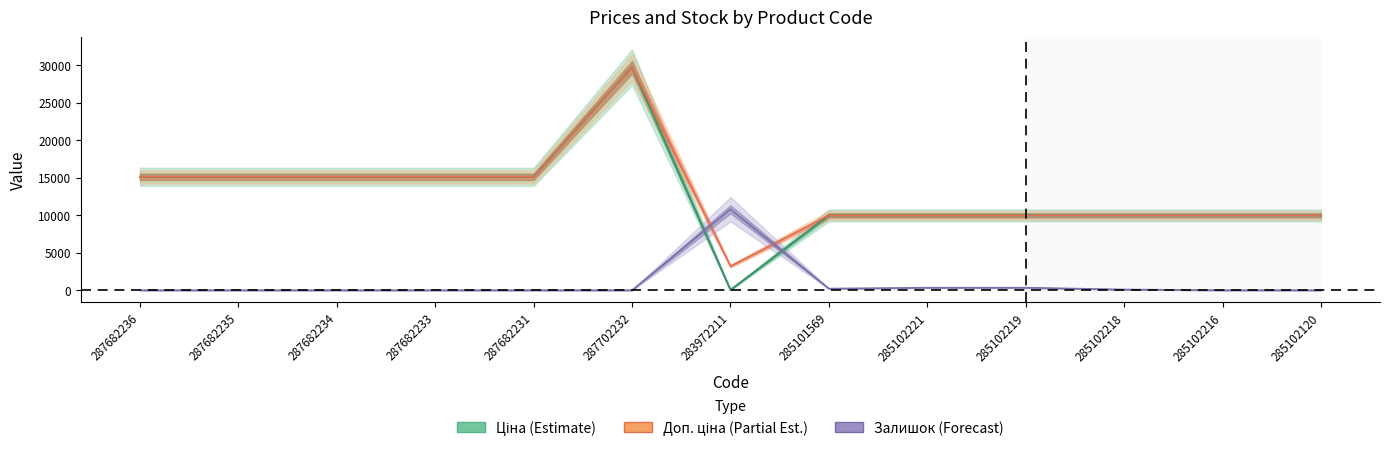

Which series has the widest spread of values?

Ціна